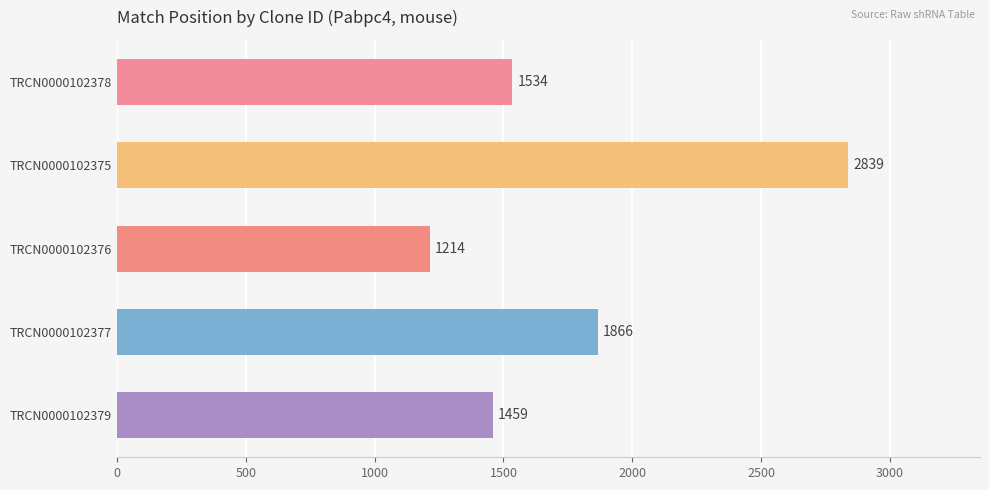

Between TRCN0000102376 and TRCN0000102377, which is larger?

TRCN0000102377